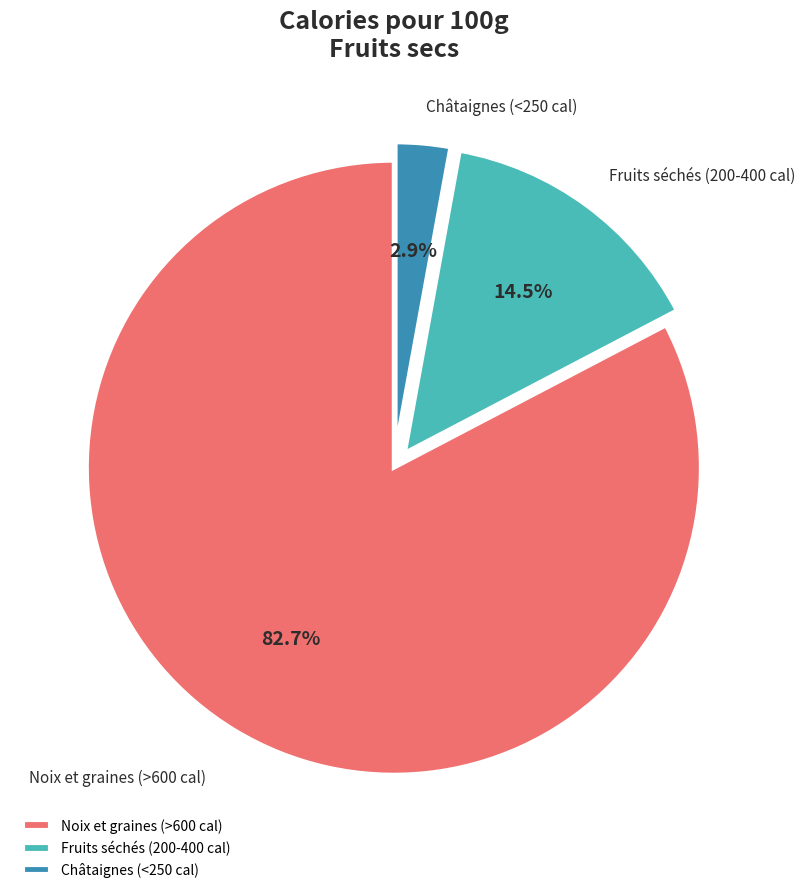

Rank the categories by value from highest to lowest.

Noix et graines (>600 cal), Fruits séchés (200-400 cal), Châtaignes (<250 cal)